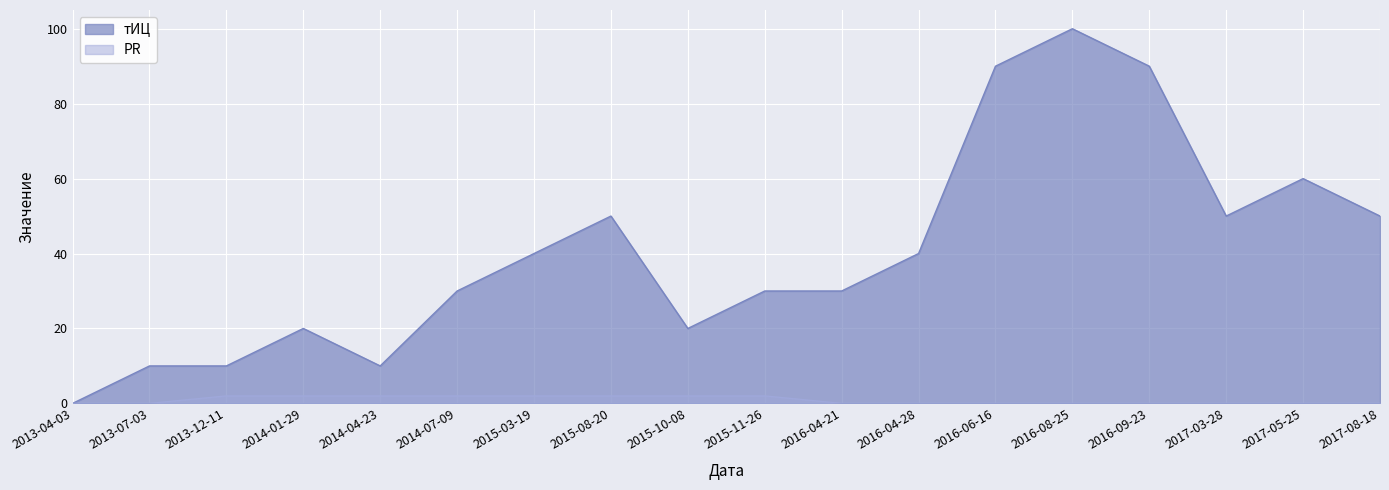

What position from the left is 2016-04-28?

12